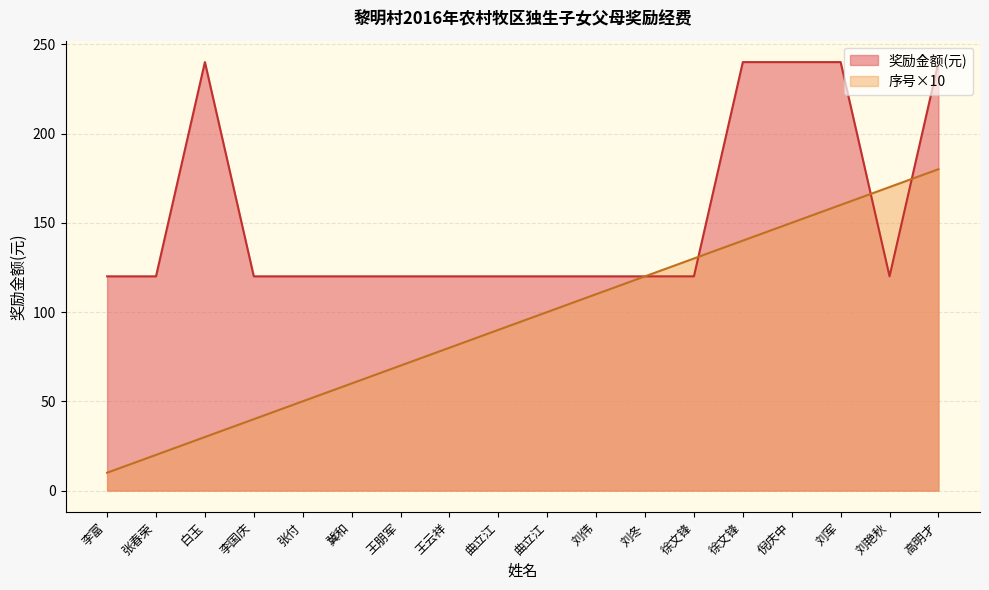

How many data points in 奖励金额(元) are above 120?

5